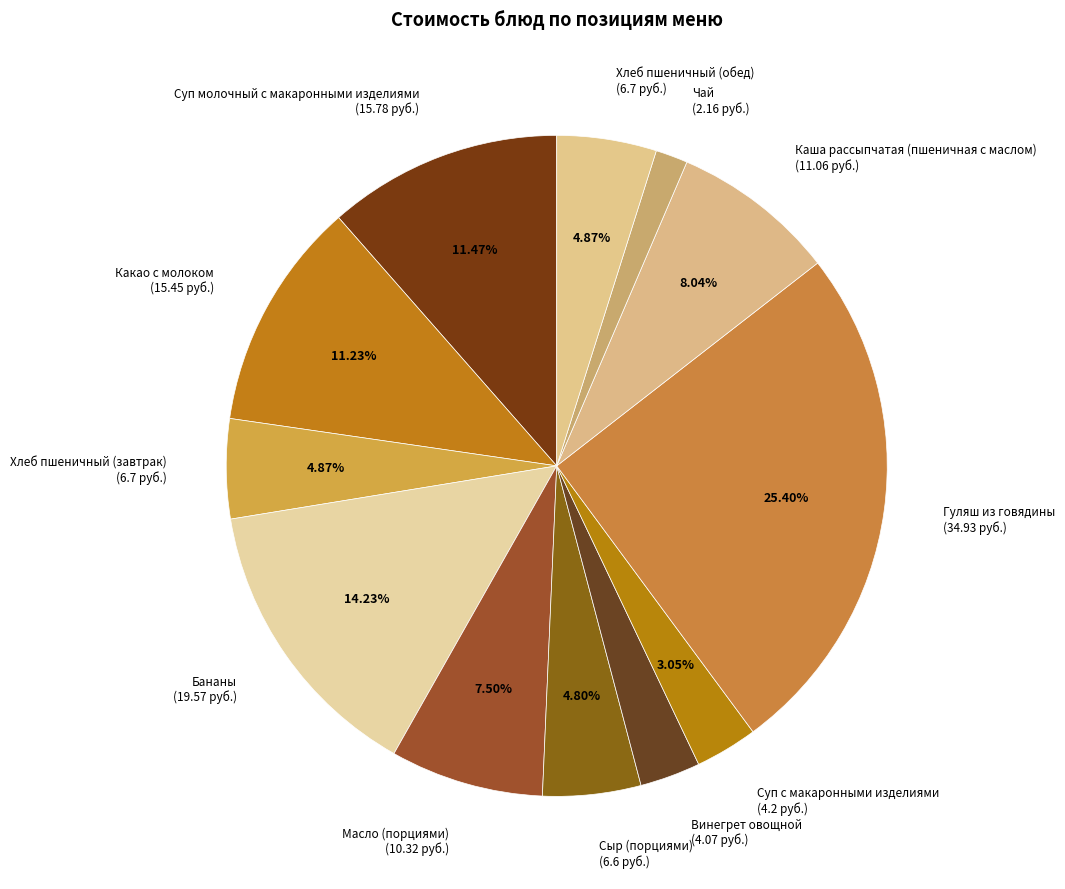

What percentage is the Каша рассыпчатая (пшеничная с маслом) slice, to the nearest percent?

8%